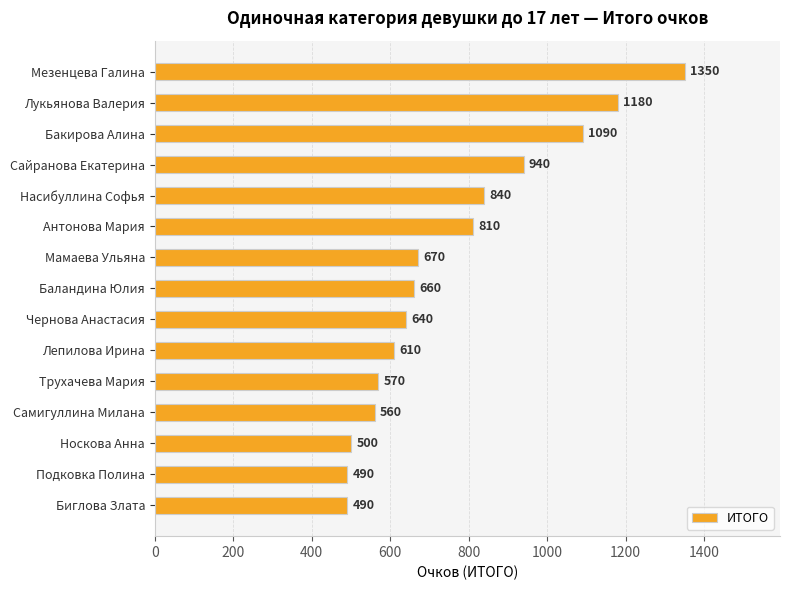

What is the average value?

760